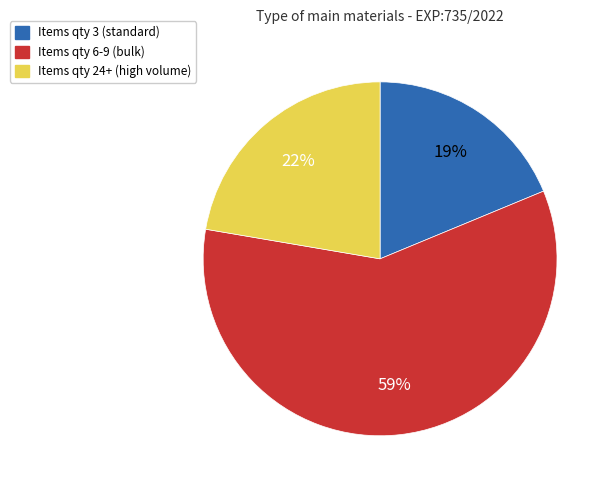

How many segments does this pie chart have?

3